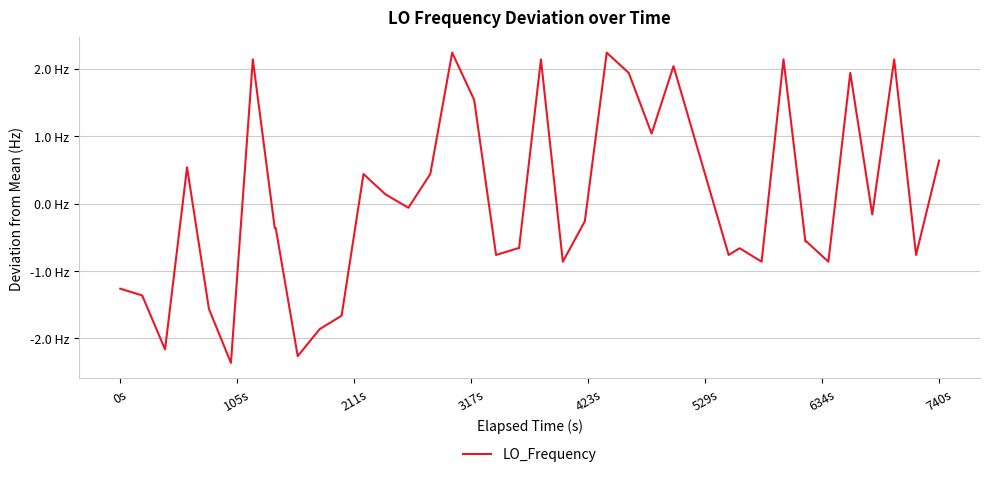

Does the chart have visible grid lines?

Yes